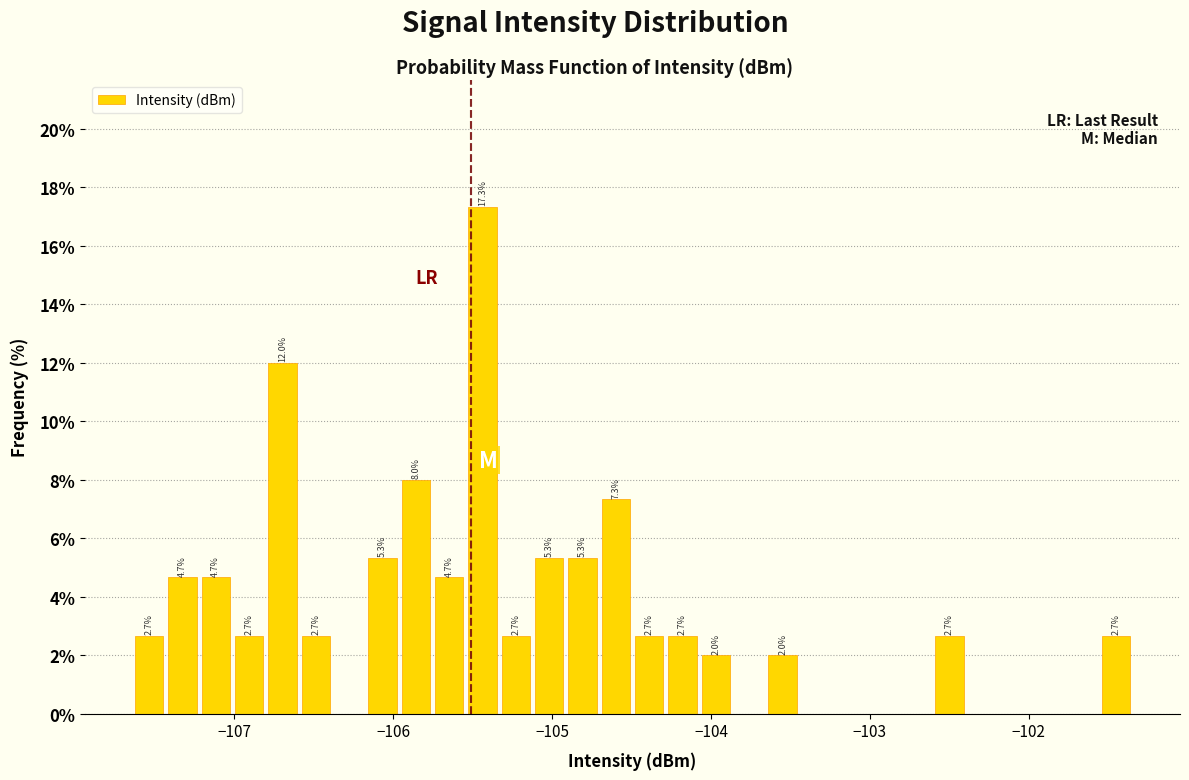

Read against the x-axis, roughly where is the centre of the tallest bar?

-105.4